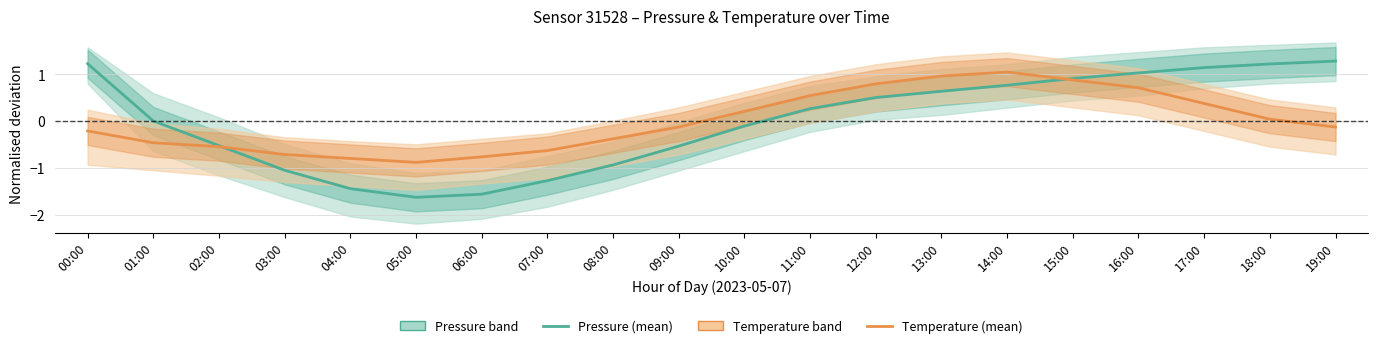

Count the number of categories in the chart.

20